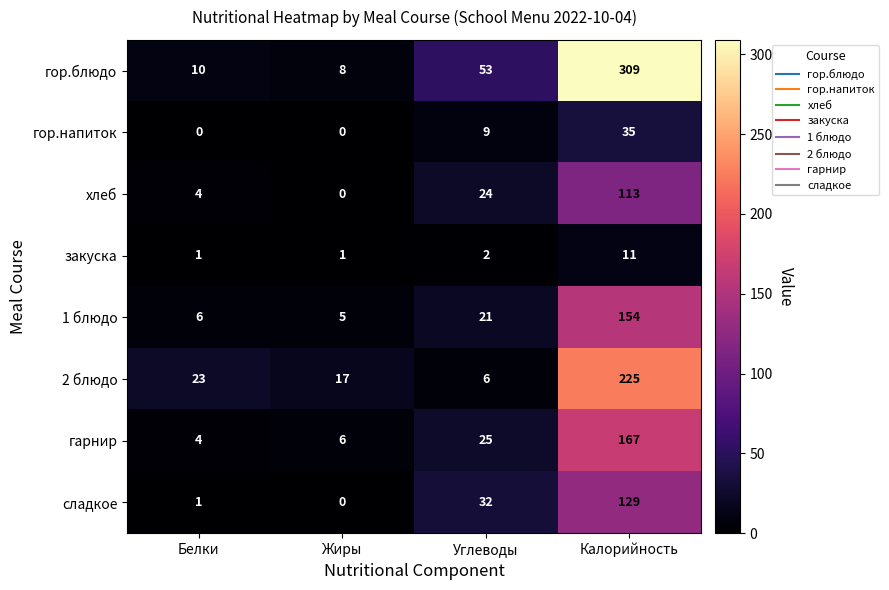

True or false: 1 блюдо has a value of 21 at Углеводы.

True